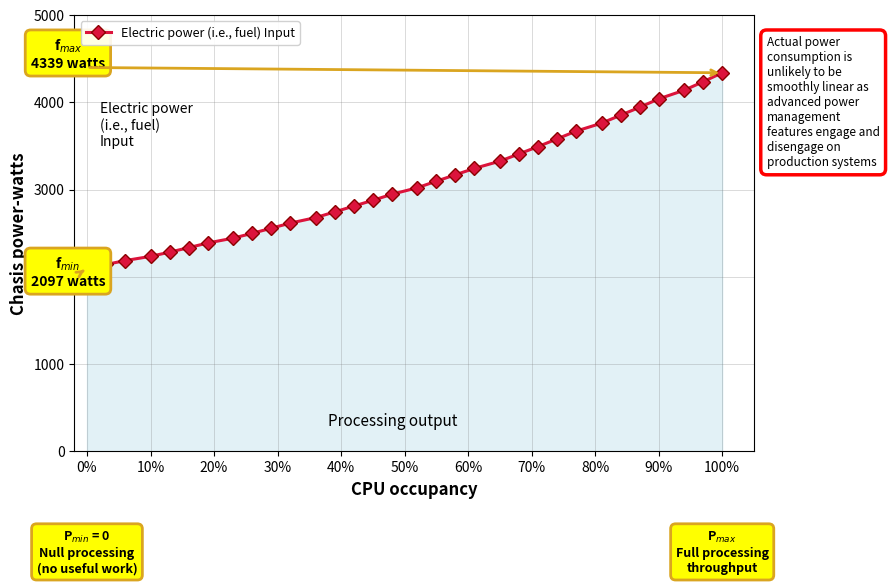

What is the value of the 11th point from the left?

2616.5